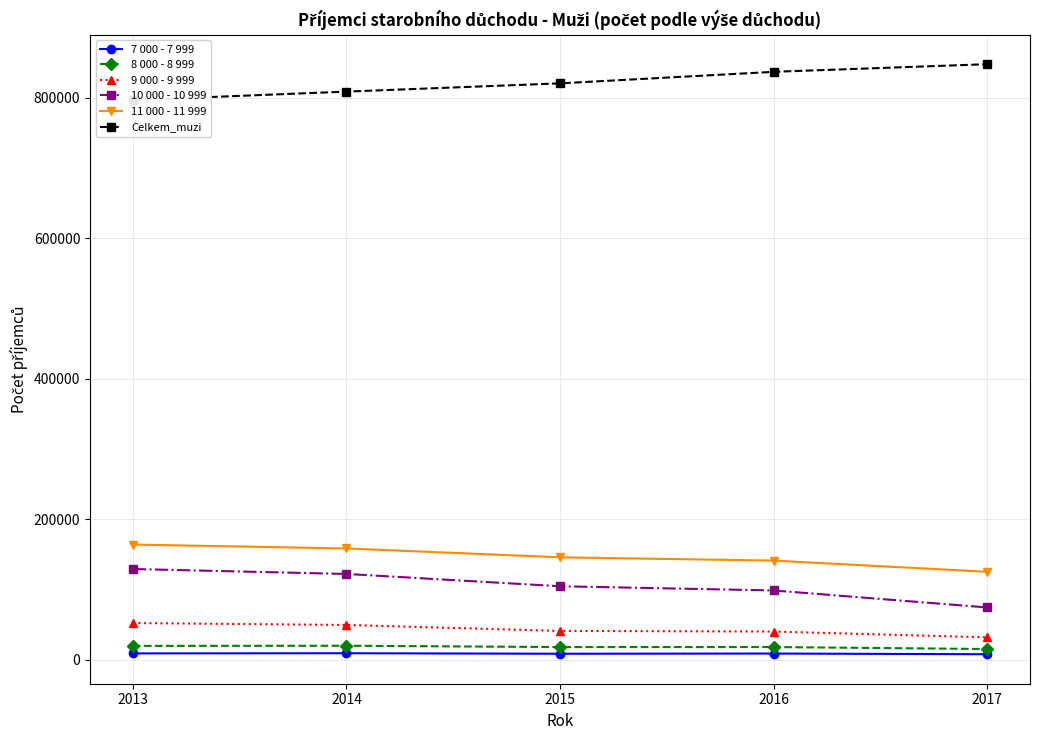

What is the sum of all 7 000 - 7 999 values?

43532